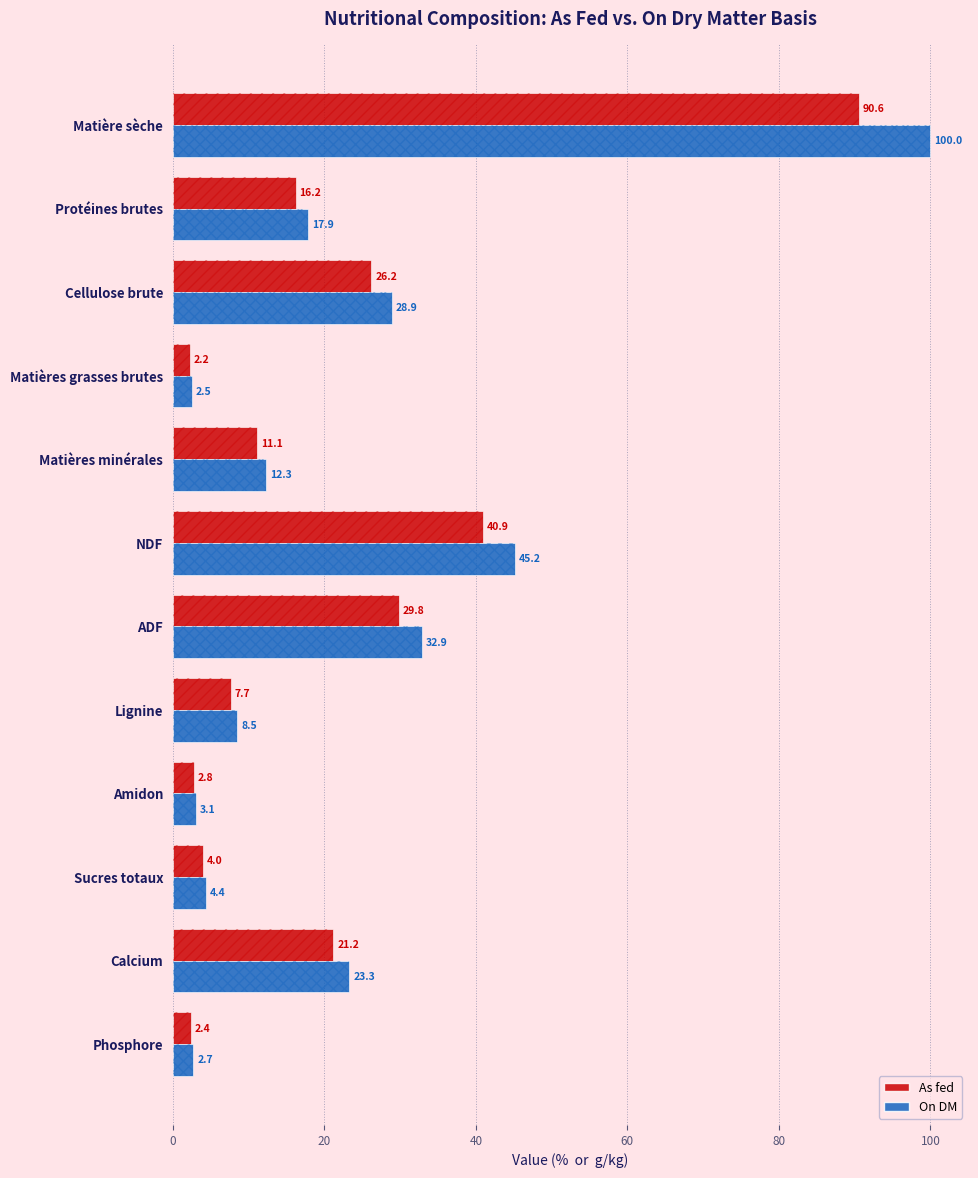

What is the sum of all On DM values?

281.7